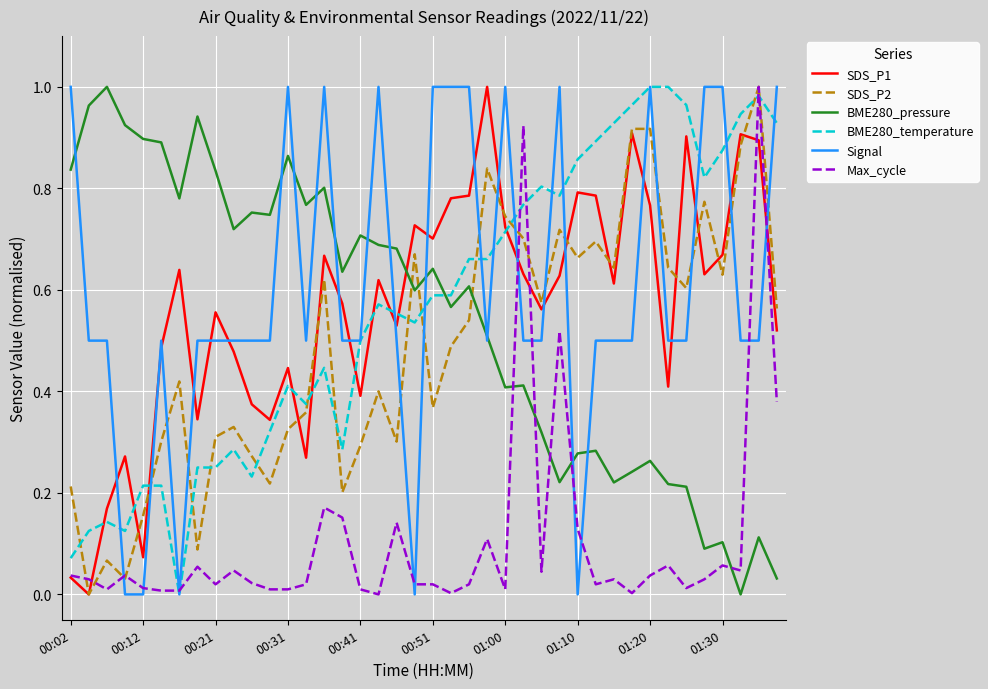

After their last crossing, which series has the higher values: Signal or SDS_P2?

Signal